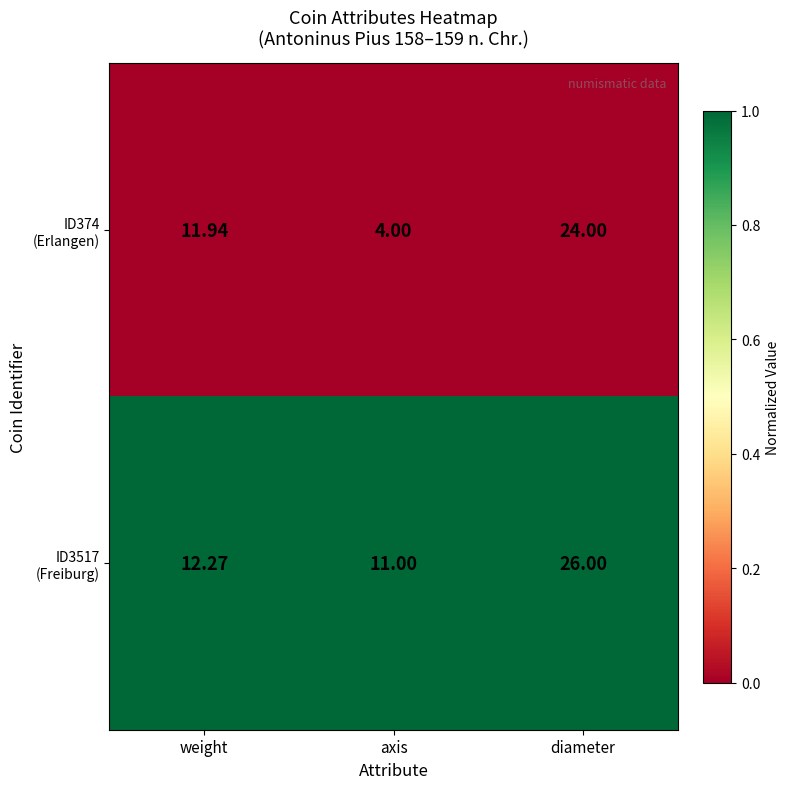

At which category is the sum across all series the highest?

diameter